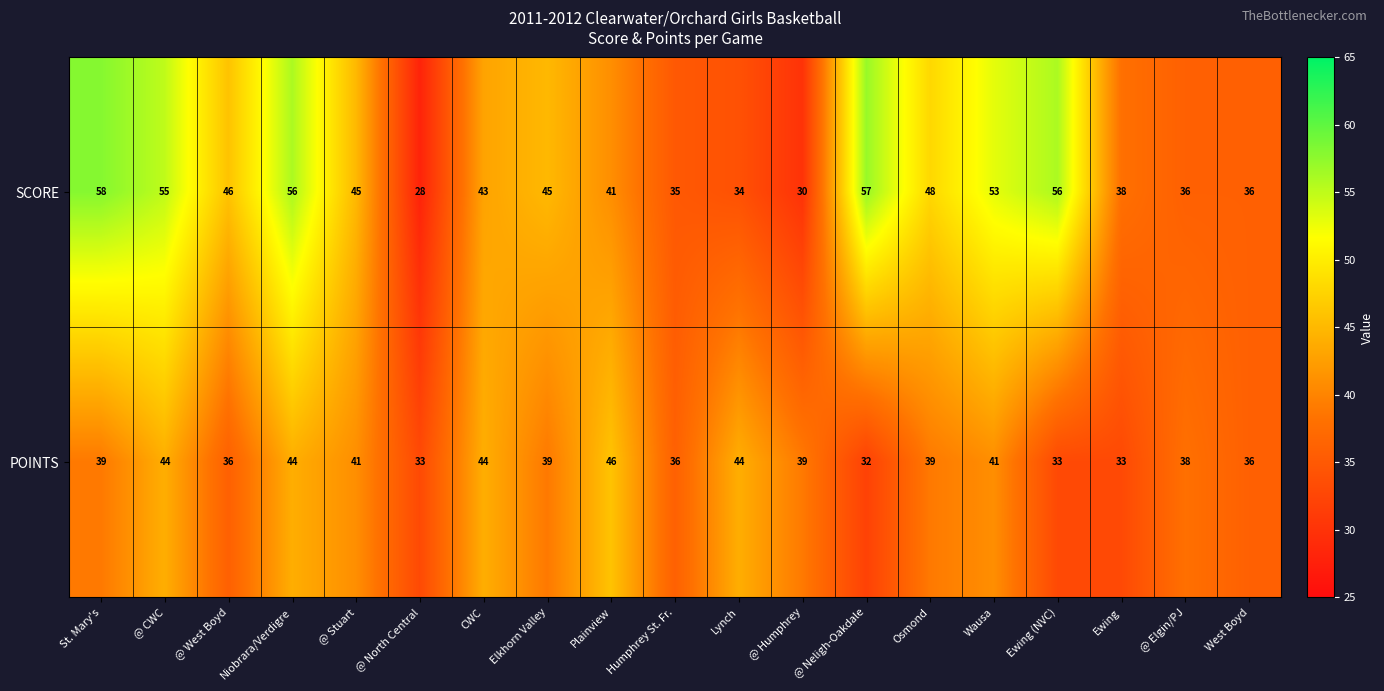

The POINTS series shows 21 at @ Stuart. True or false?

False